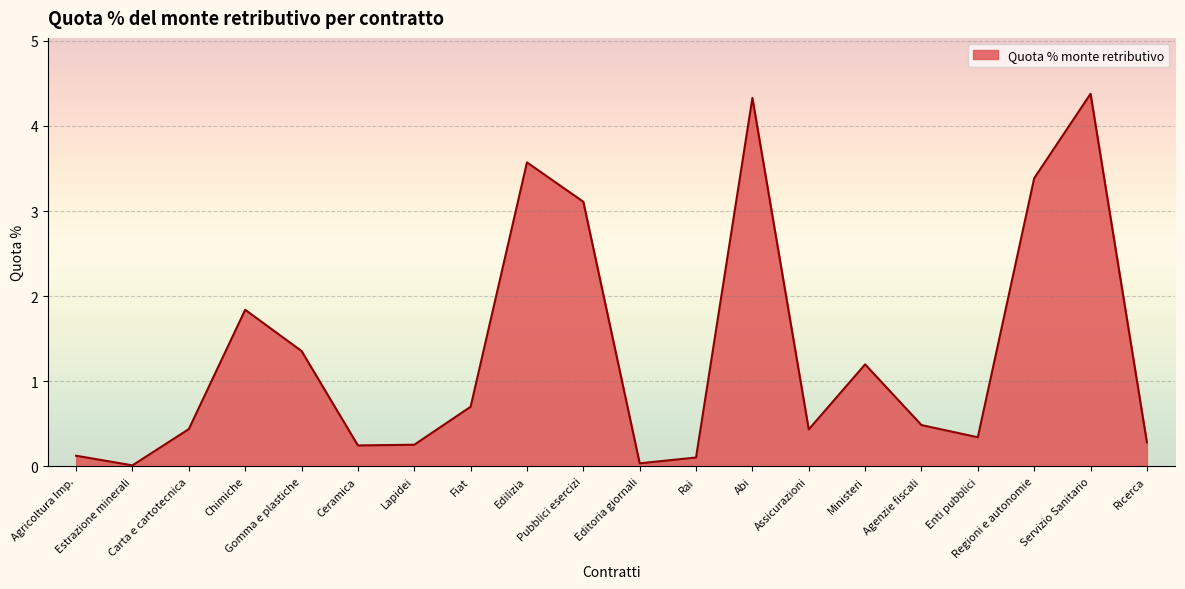

What is the change in value from Edilizia to Regioni e autonomie?

-0.2